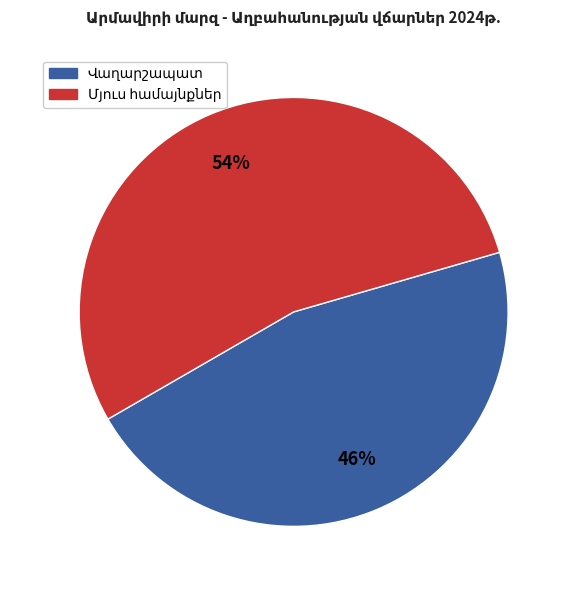

To the nearest percent, what is the difference between the largest and smallest slice percentages?

8%